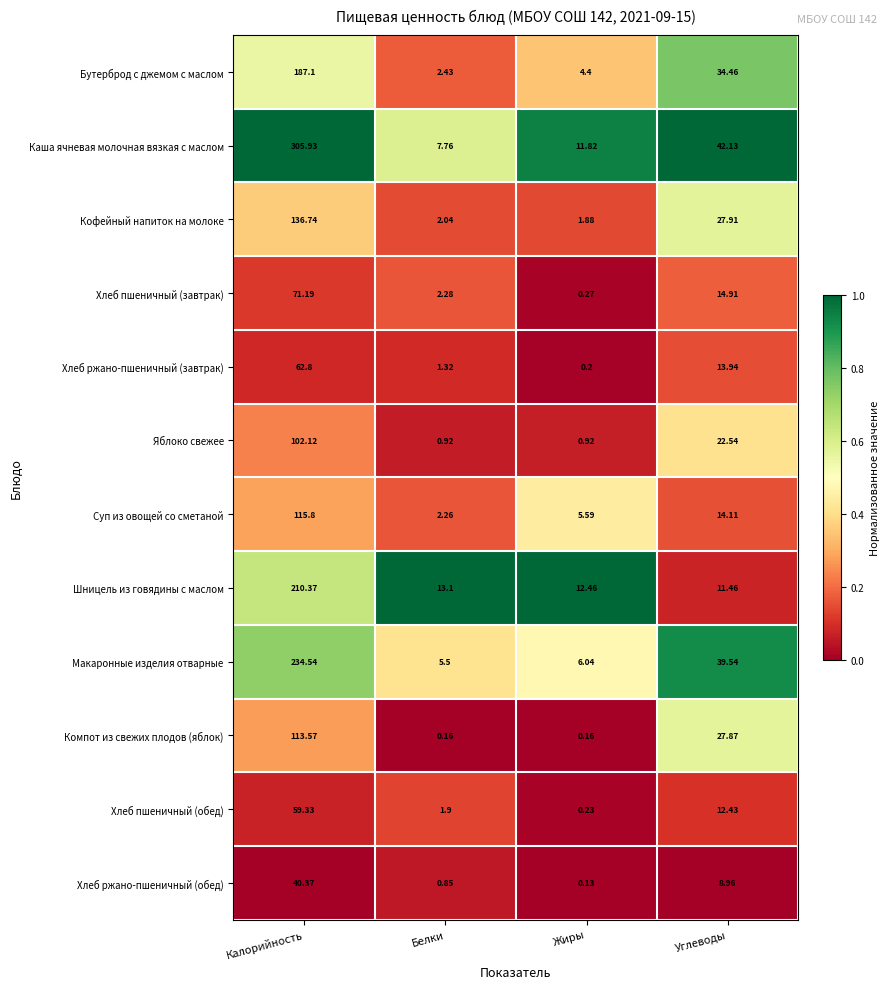

Which series has the largest total across all categories?

Каша ячневая молочная вязкая с маслом